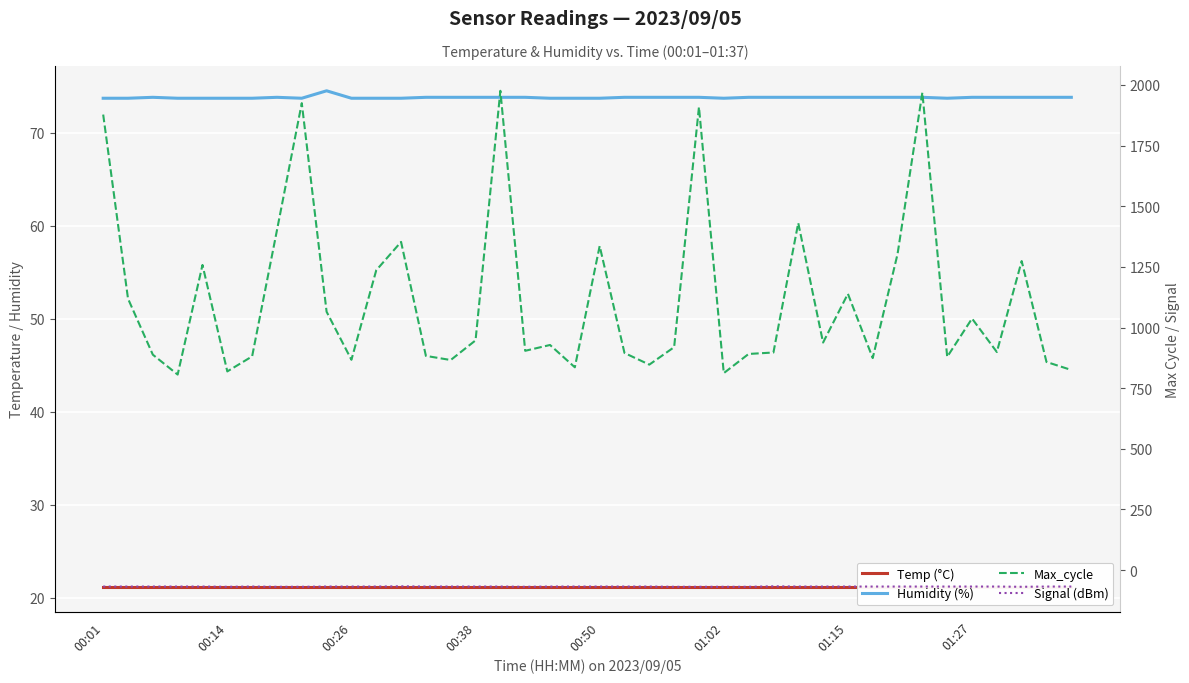

Which series has the largest total across all categories?

Max_cycle